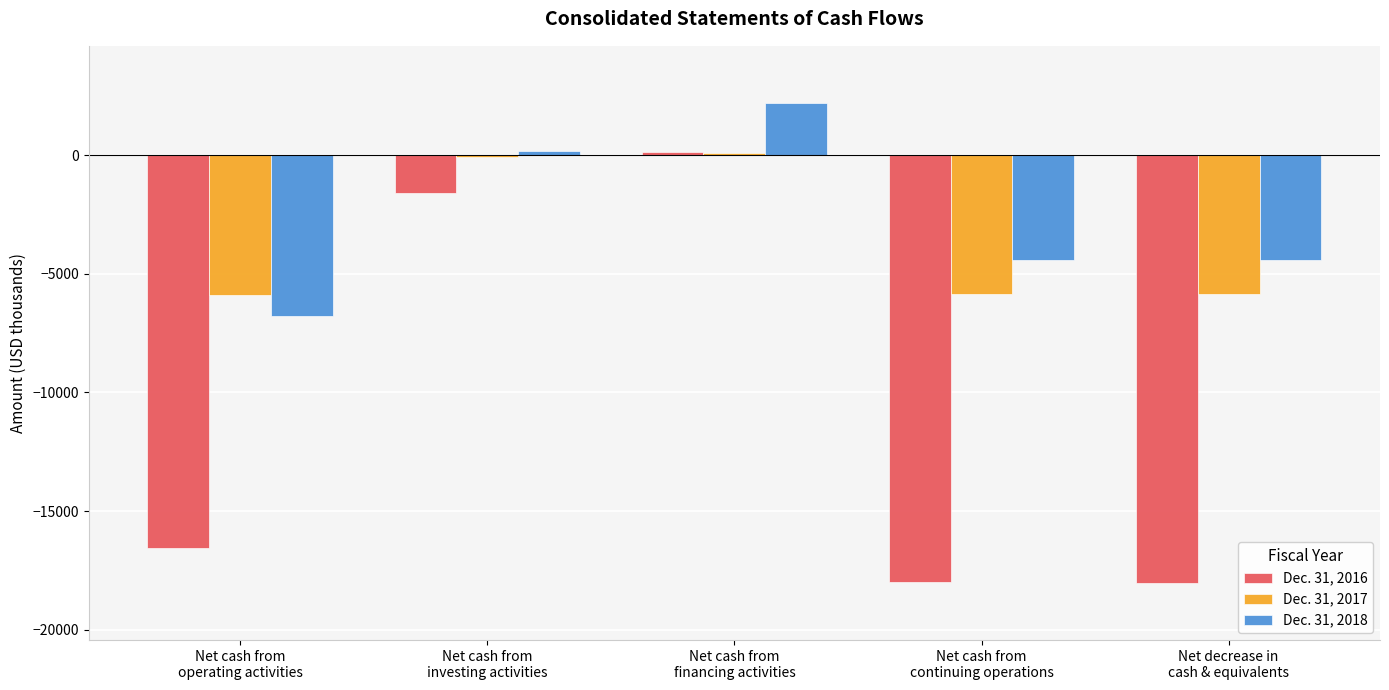

What is the total value across all series at Net cash from
investing activities?

-1473